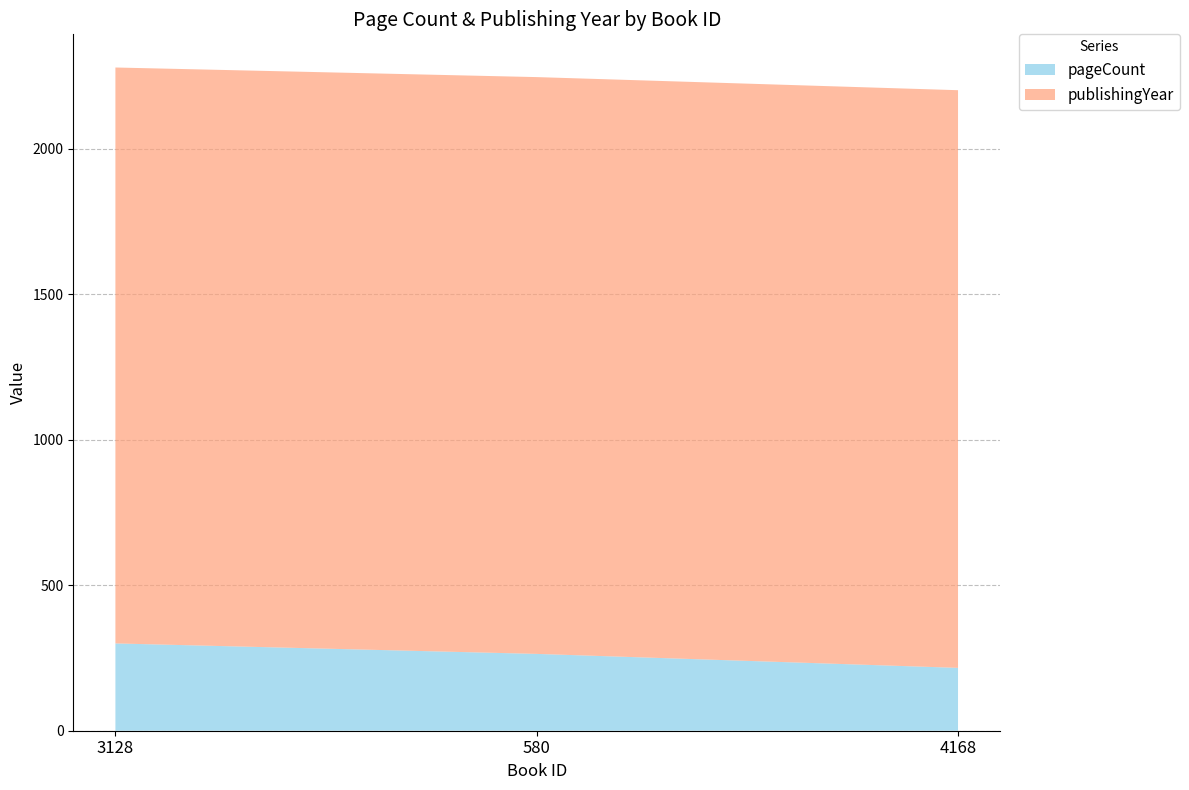

Reading left to right, what are all the values shown in this chart?

pageCount: 3128=300	580=264	4168=216
publishingYear: 3128=1979	580=1982	4168=1985